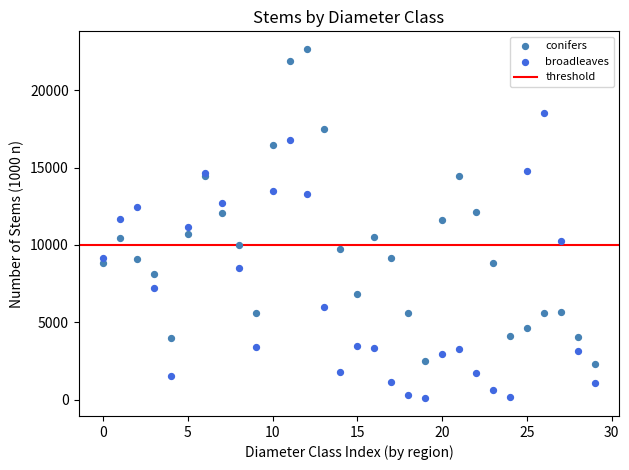

Which series has the widest spread of Y values?

conifers